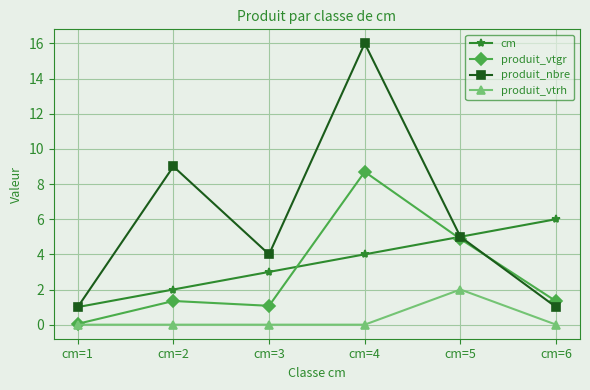

What is the value of the cm point at the 6th from the left?

6.0